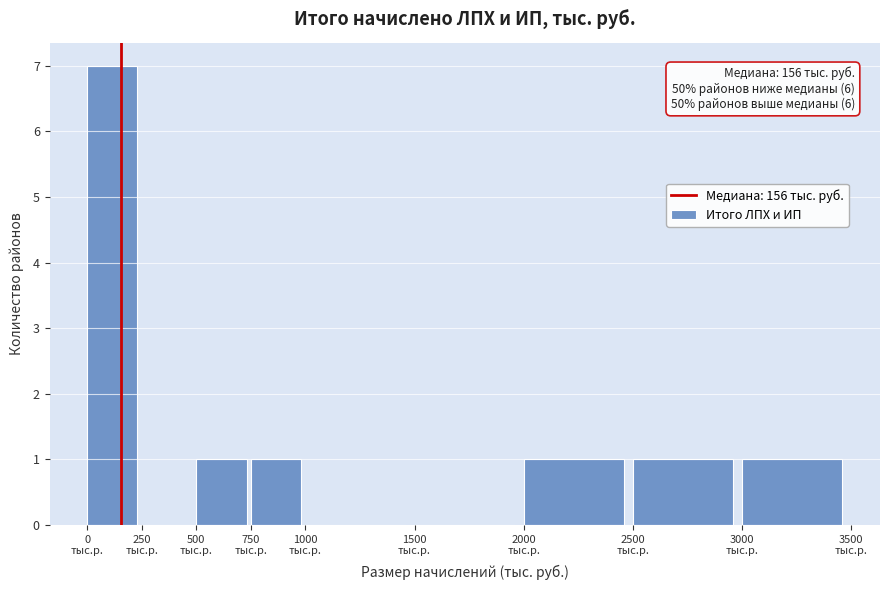

Which range on the x-axis has the tallest bar?

0 to 250